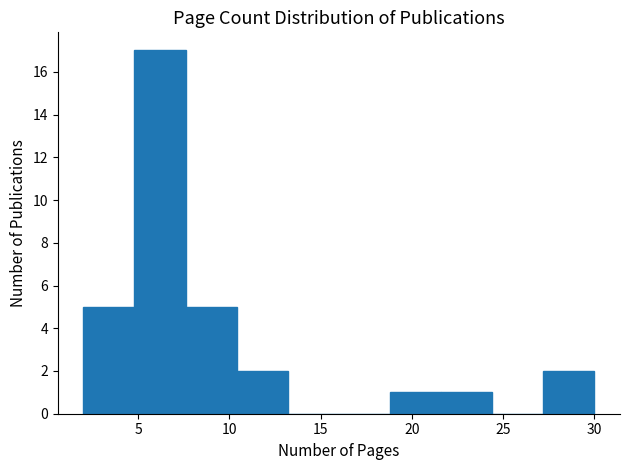

Over which range of the x-axis is the bar tallest?

4.8 to 7.6